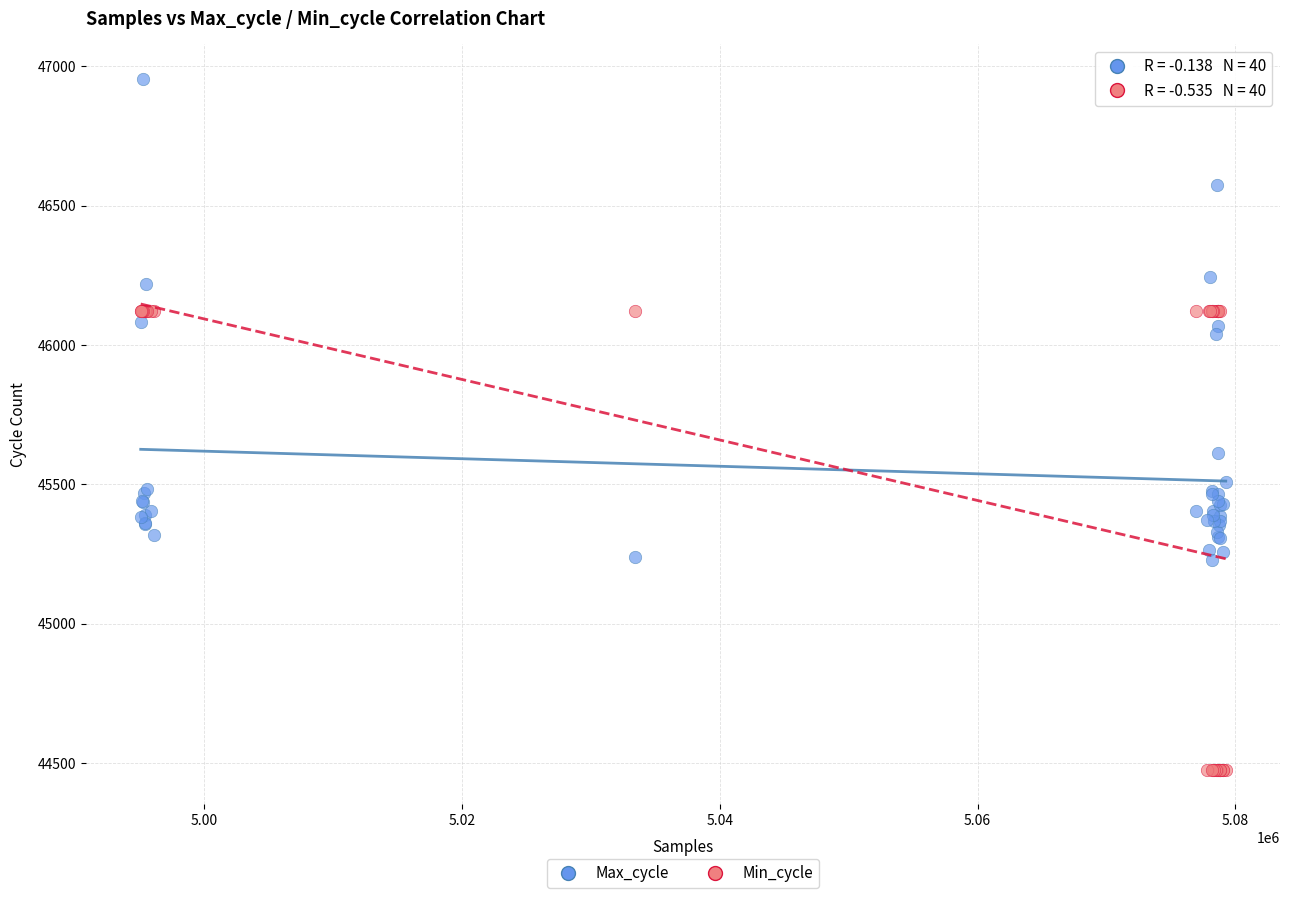

What is the X range (max minus min) for the scatter plot?

84146.0